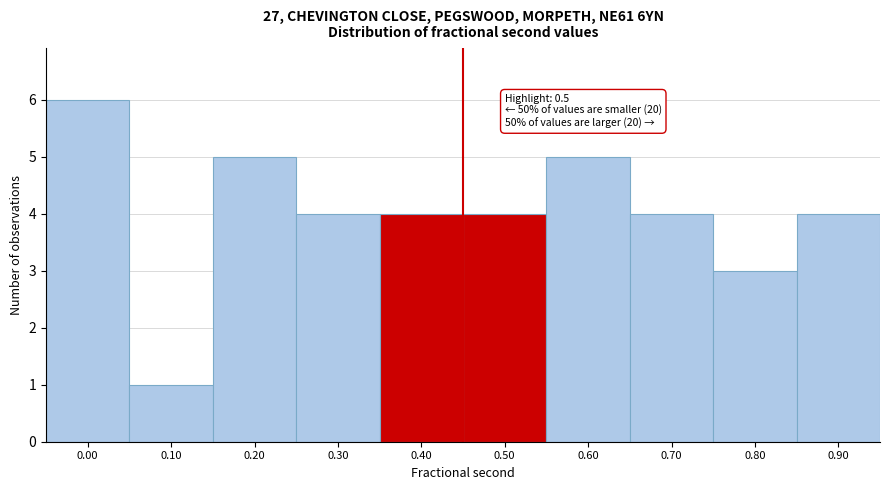

Reading left to right, list all the values displayed in this chart.

0.00=6	0.10=1	0.20=5	0.30=4	0.40=4	0.50=4	0.60=5	0.70=4	0.80=3	0.90=4